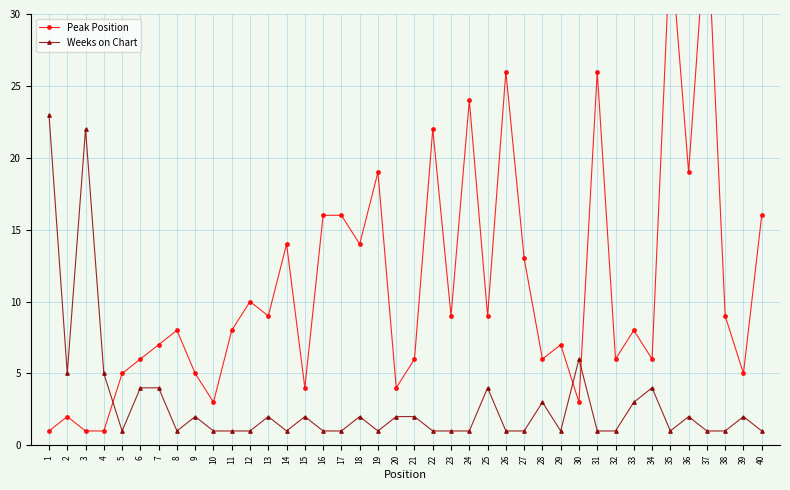

Reading left to right, transcribe all the data shown in this chart.

Peak Position: 1	2	1	1	5	6	7	8	5	3	8	10	9	14	4	16	16	14	19	4	6	22	9	24	9	26	13	6	7	3	26	6	8	6	35	19	37	9	5	16
Weeks on Chart: 23	5	22	5	1	4	4	1	2	1	1	1	2	1	2	1	1	2	1	2	2	1	1	1	4	1	1	3	1	6	1	1	3	4	1	2	1	1	2	1